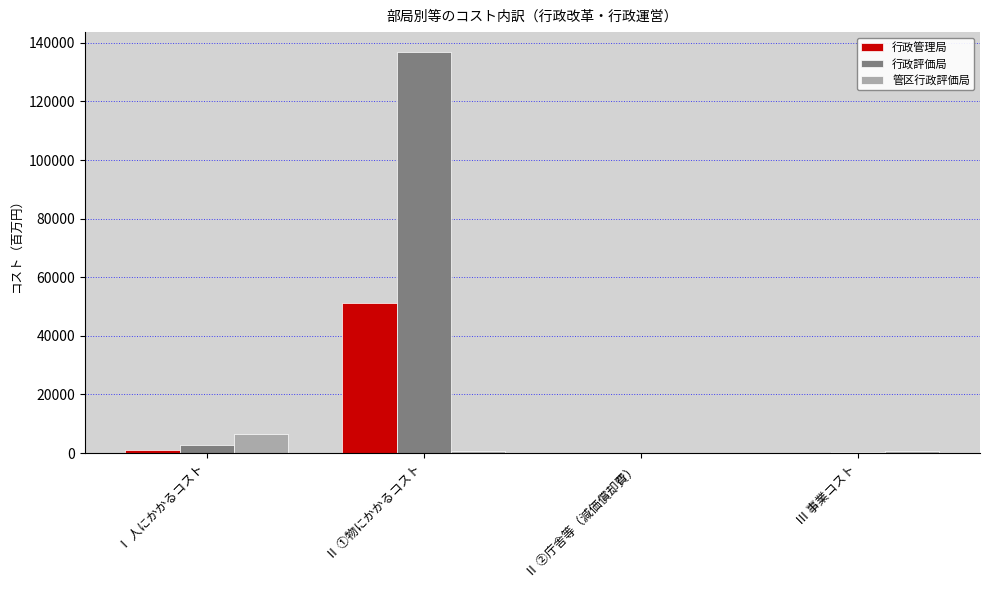

Count the number of data series in this chart.

3